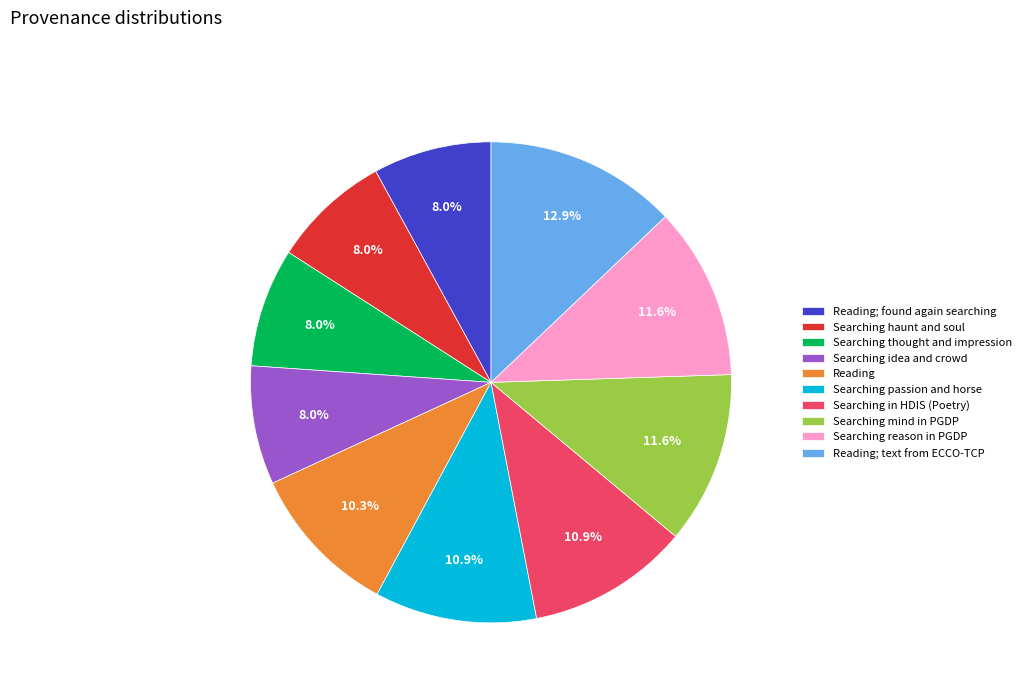

To the nearest percent, what portion does Searching passion and horse represent?

11%